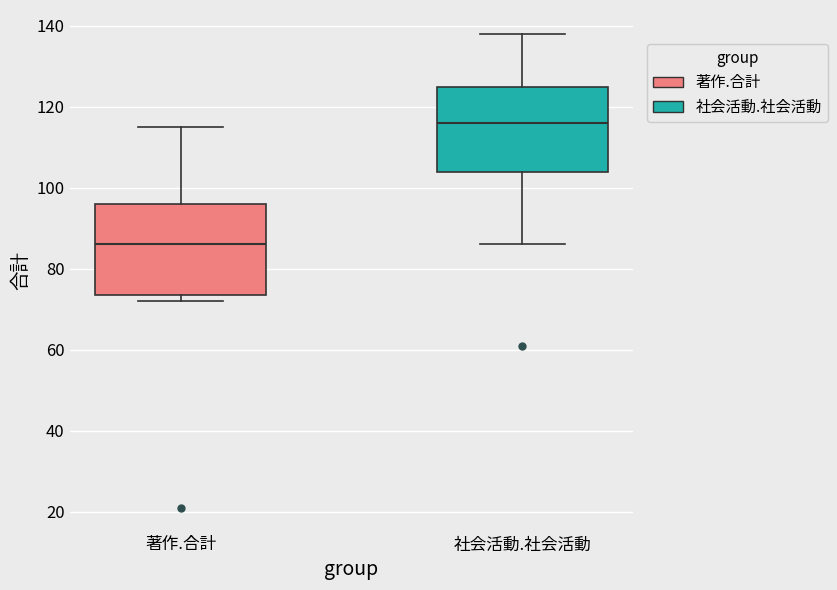

Which box's median line is the highest?

社会活動.社会活動